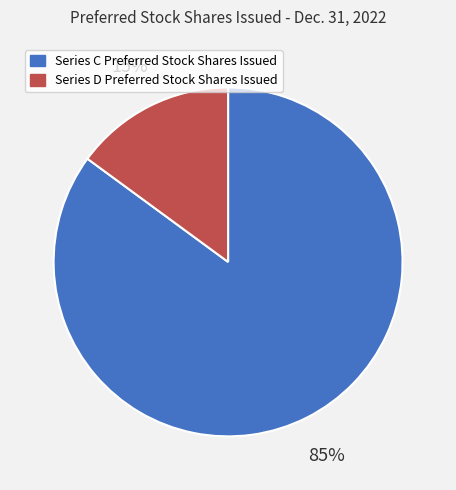

Is there any slice that represents more than half of the pie?

Yes